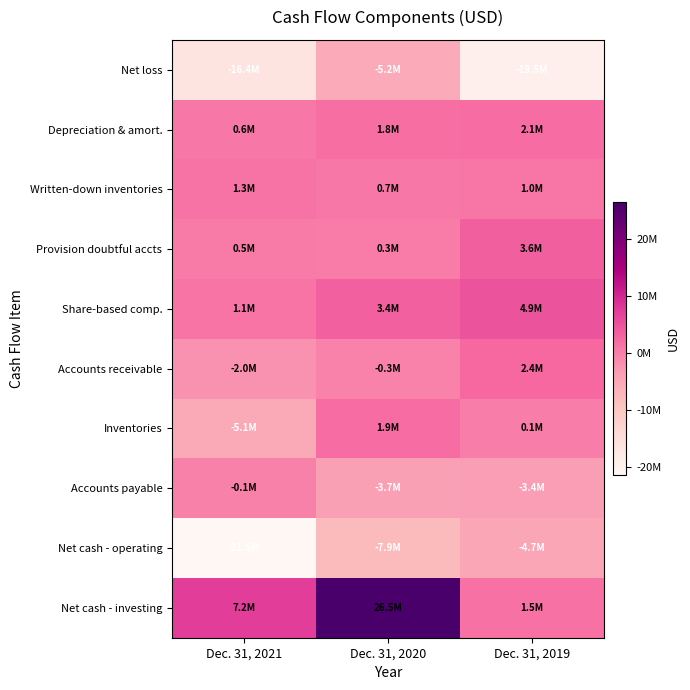

At which category does the chart reach its minimum across all series?

Dec. 31, 2021